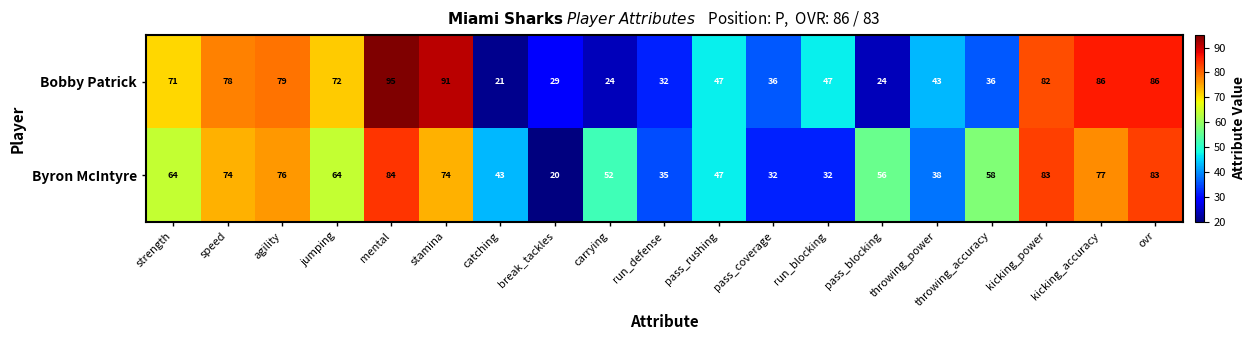

What is the greatest value displayed?

95